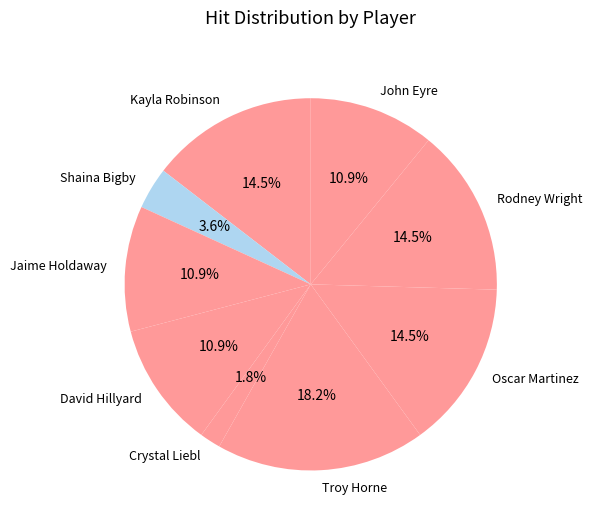

What percentage is NOT represented by Oscar Martinez?

85.5%